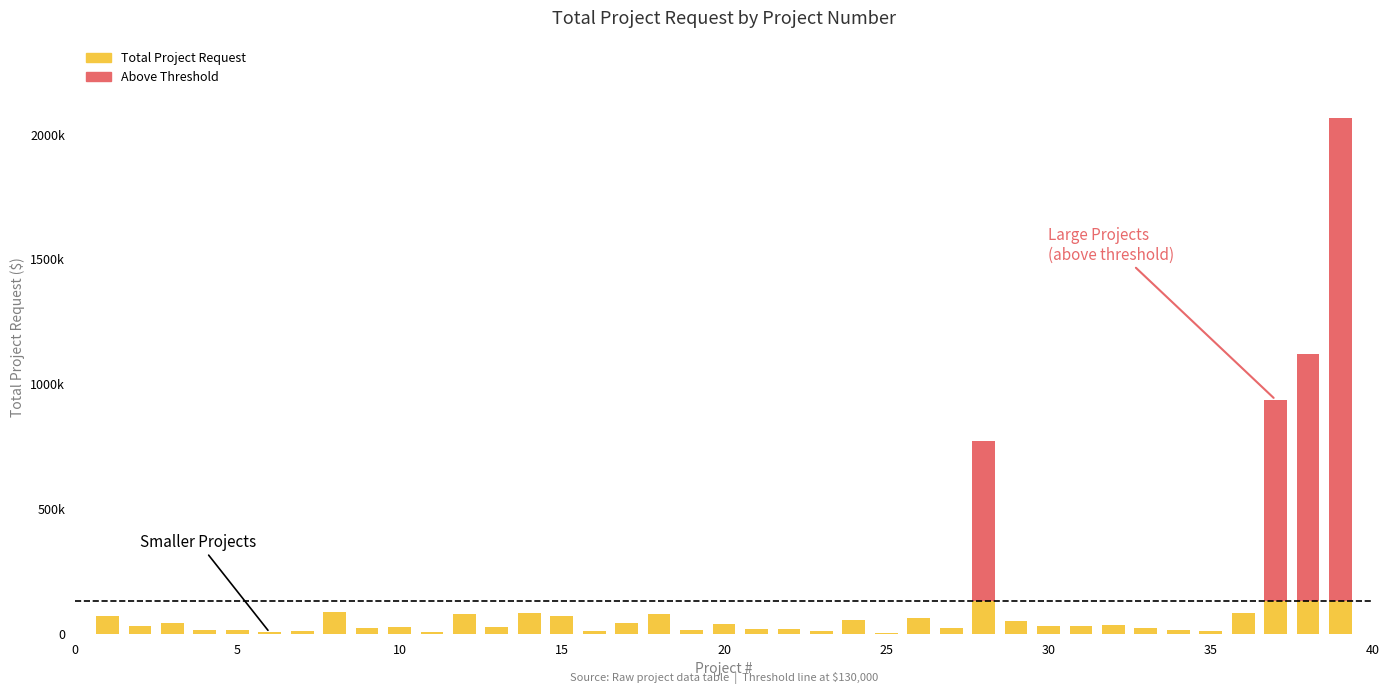

What is the maximum value for Above Threshold?

1936315